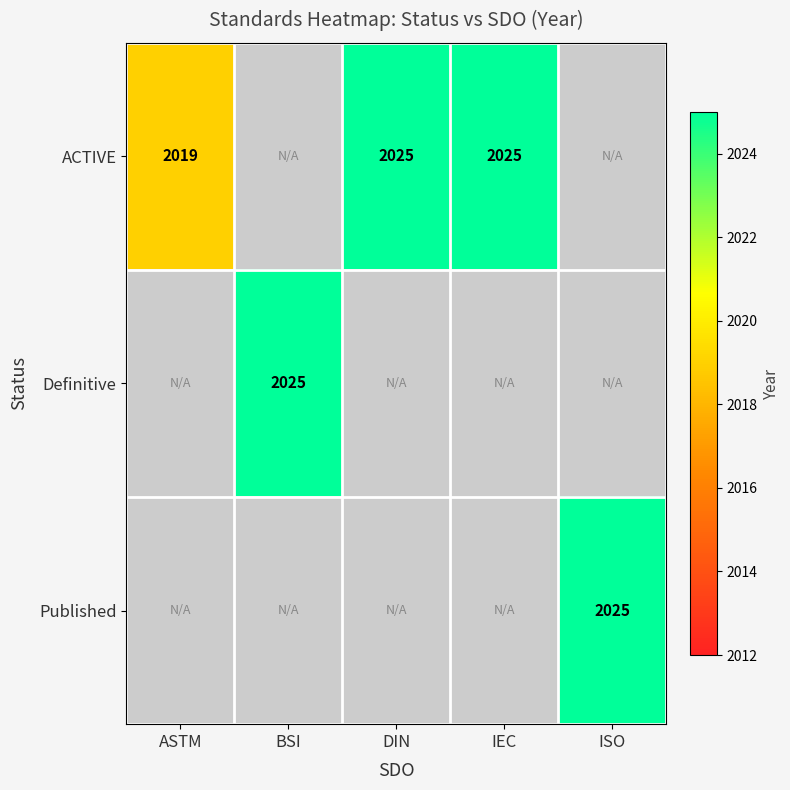

Is it true that Published equals 3011 at ISO?

False